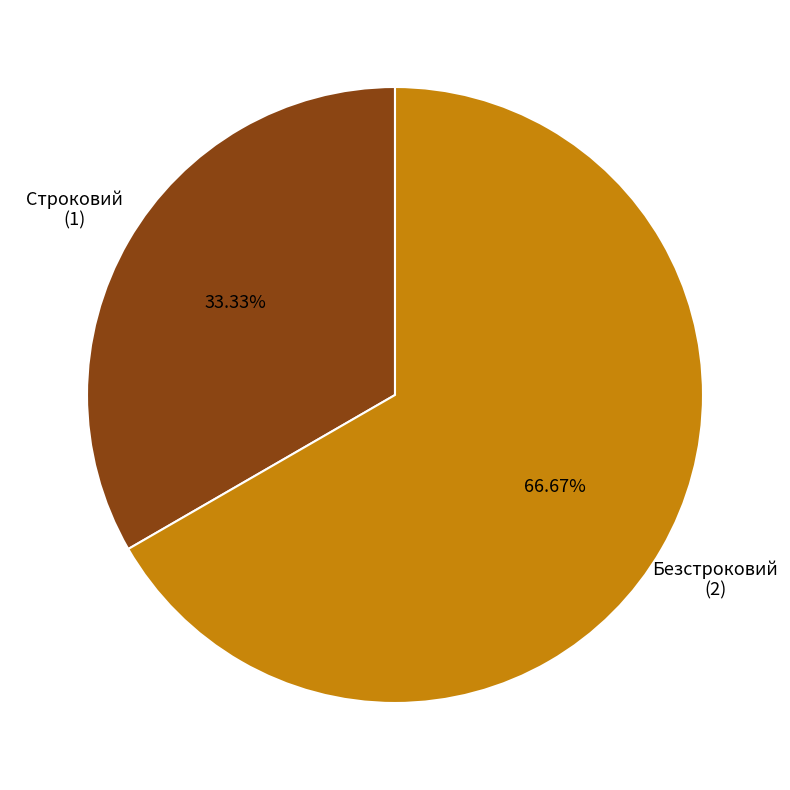

Is there a majority slice in this chart?

Yes